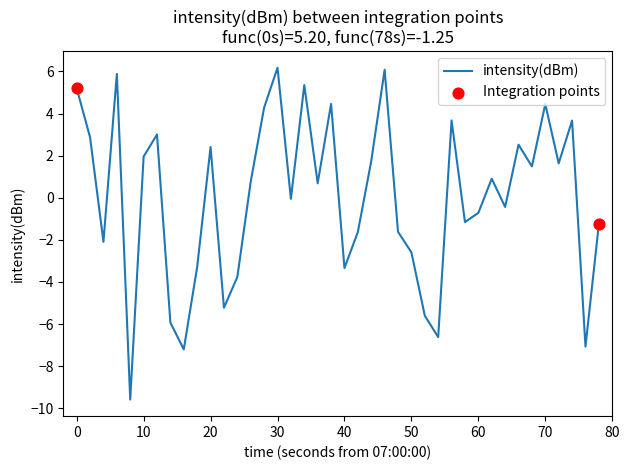

What is the minimum value shown in the chart?

-9.6